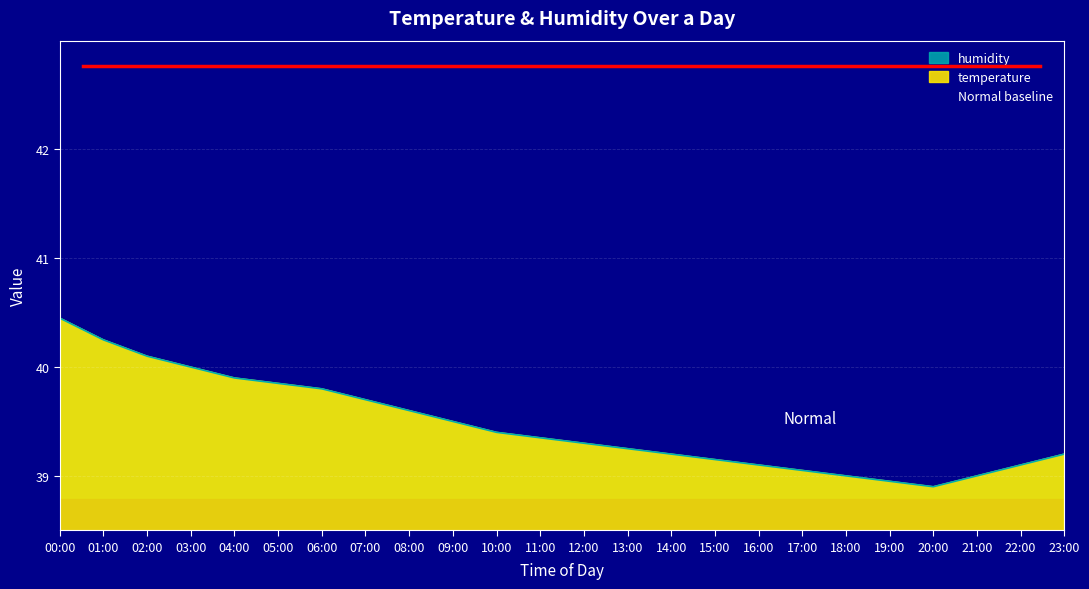

What is the label of the 10th point from the right?

14:00